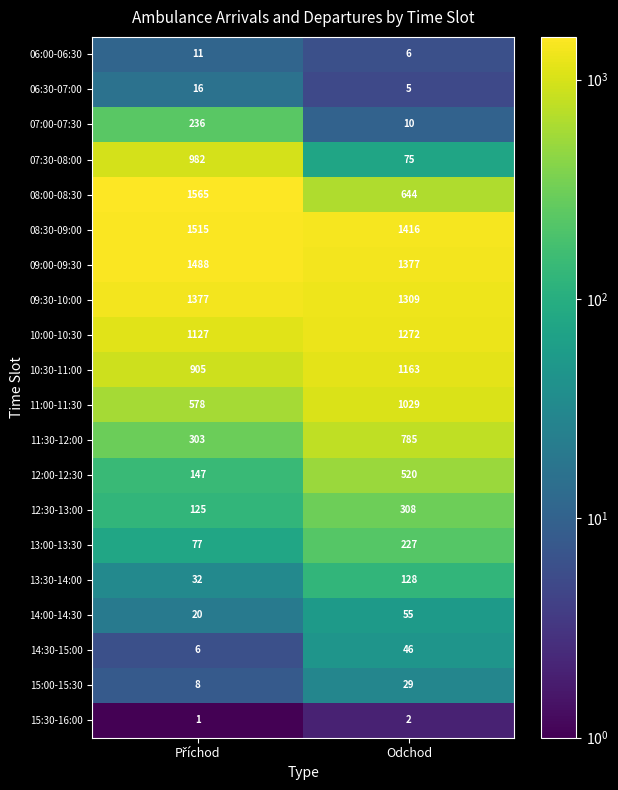

List the series in order of their peak value, lowest first.

15:30-16:00, 06:00-06:30, 06:30-07:00, 15:00-15:30, 14:30-15:00, 14:00-14:30, 13:30-14:00, 13:00-13:30, 07:00-07:30, 12:30-13:00, 12:00-12:30, 11:30-12:00, 07:30-08:00, 11:00-11:30, 10:30-11:00, 10:00-10:30, 09:30-10:00, 09:00-09:30, 08:30-09:00, 08:00-08:30